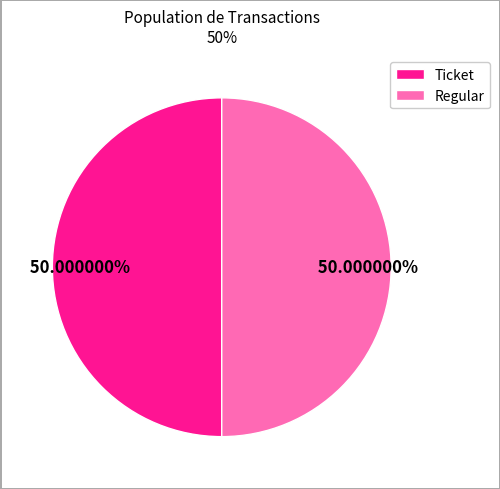

Approximately how many times larger is the value at Regular compared to Ticket?

1.0